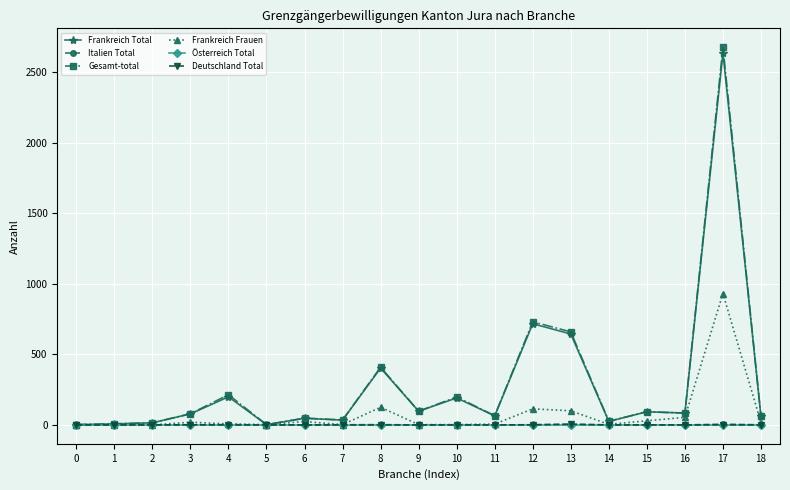

The value of Frankreich Frauen at 8 is 125. True or false?

True